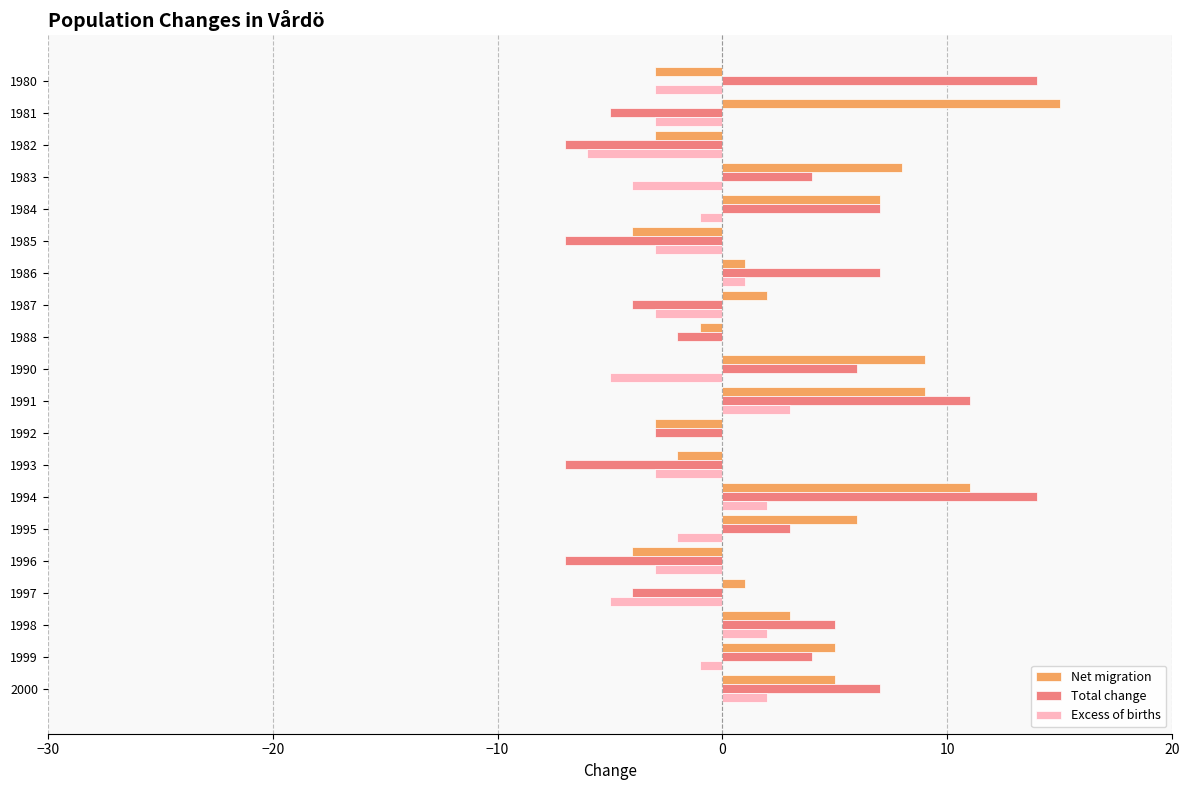

What is the sum of all Excess of births values?

-32